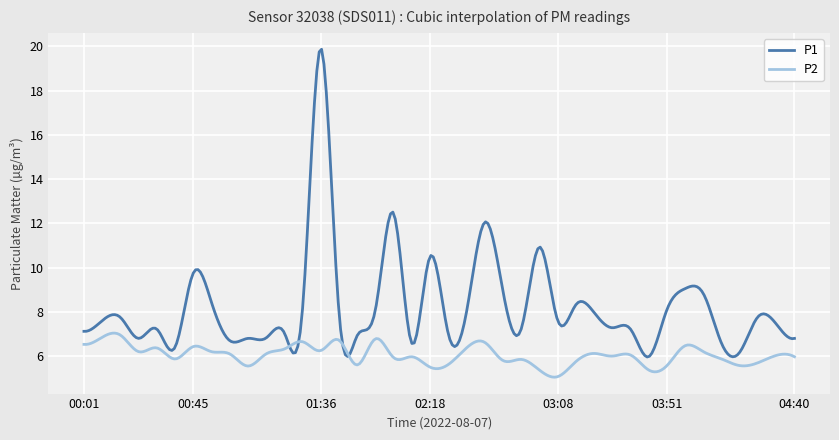

Rank the series by their average value, from lowest to highest.

P2, P1